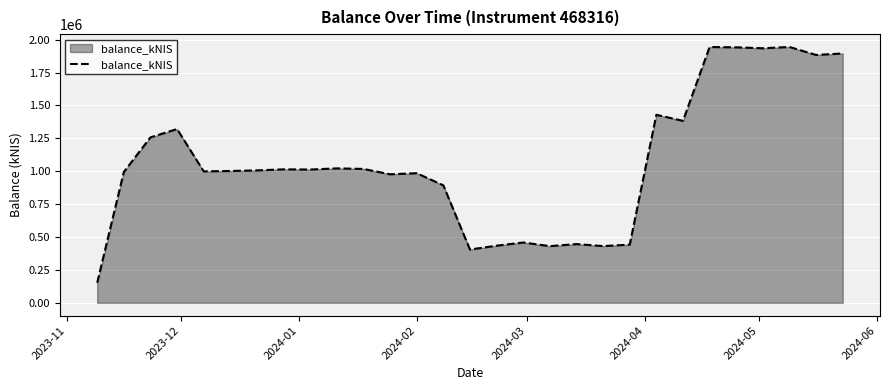

What is the smallest value displayed?

151966.4